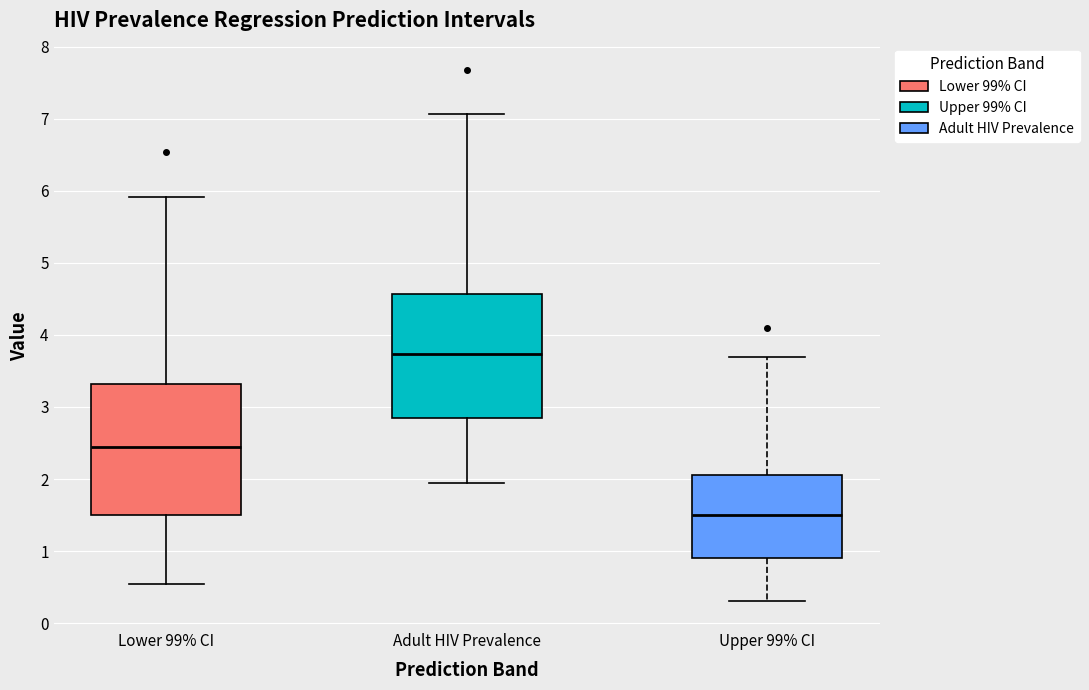

Where is the upper edge of the box for Lower 99% CI on the y-axis? The values are not printed on the chart, so give them approximately, as read against the axis.

3.3